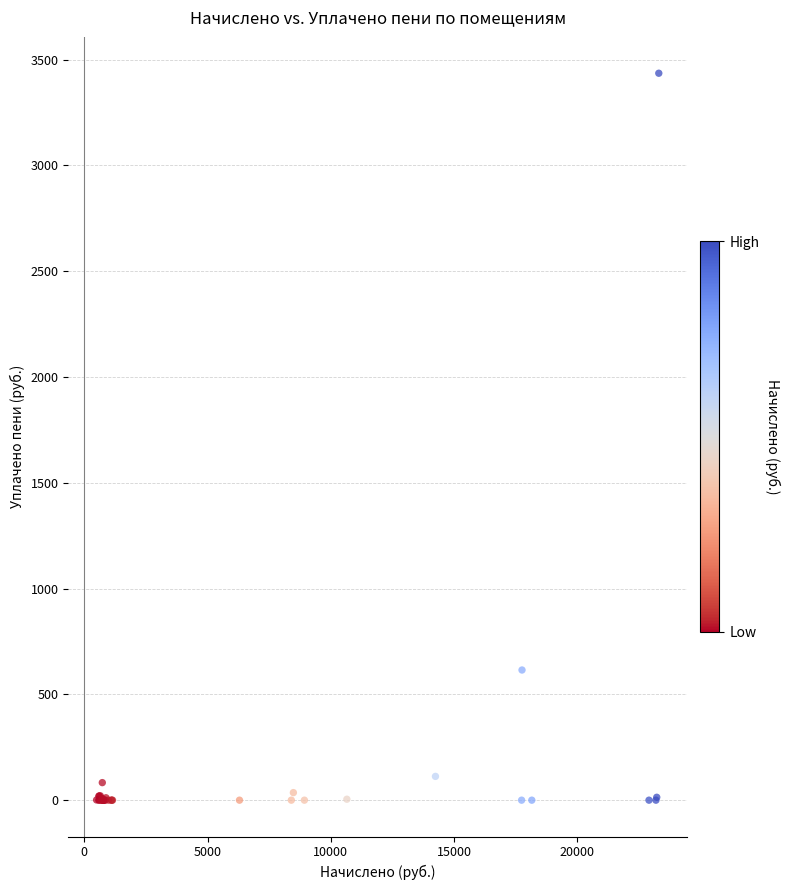

What Y value in the scatter plot is closest to 1717?

615.1